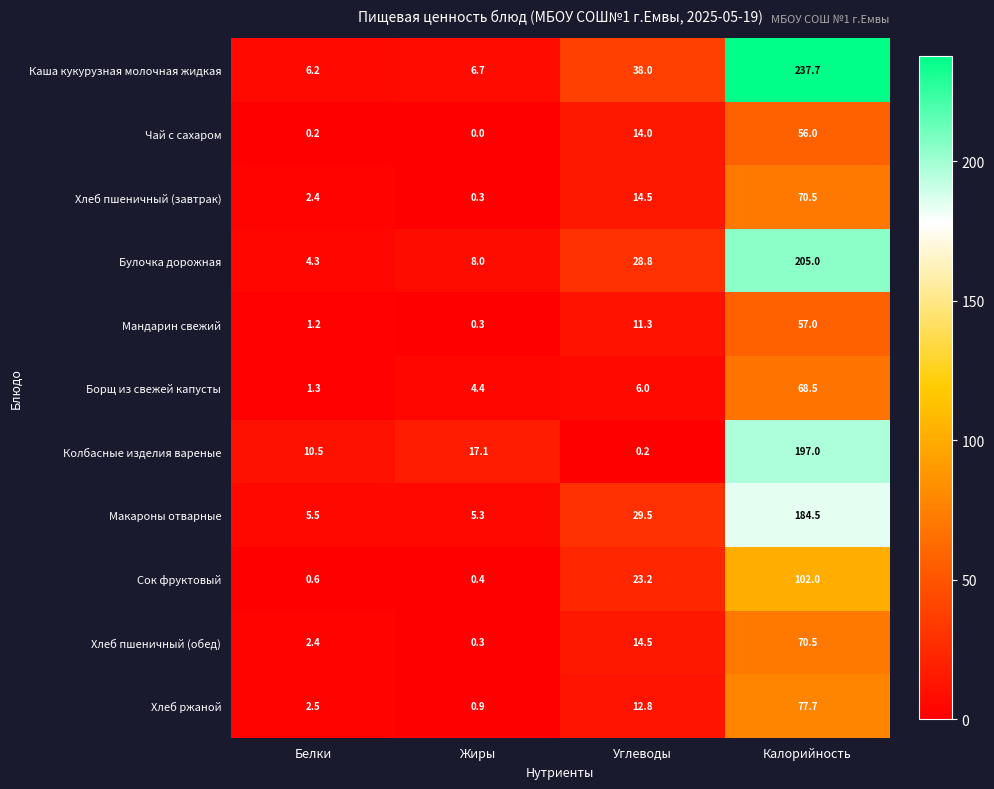

What value does the Хлеб пшеничный (завтрак) series have at Белки?

2.4